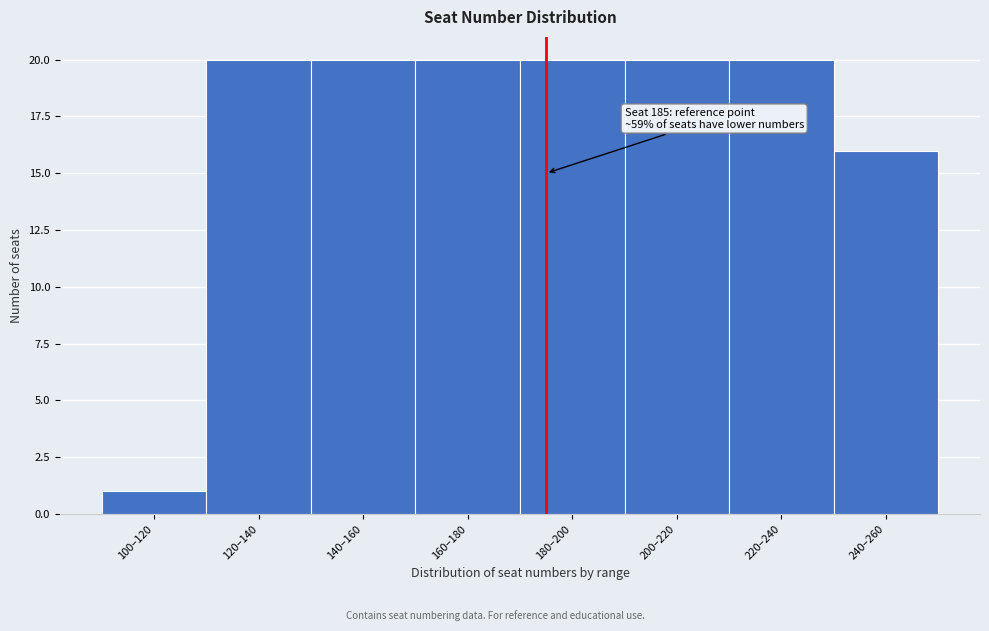

Reading right to left, transcribe all the data shown in this chart.

16	20	20	20	20	20	20	1